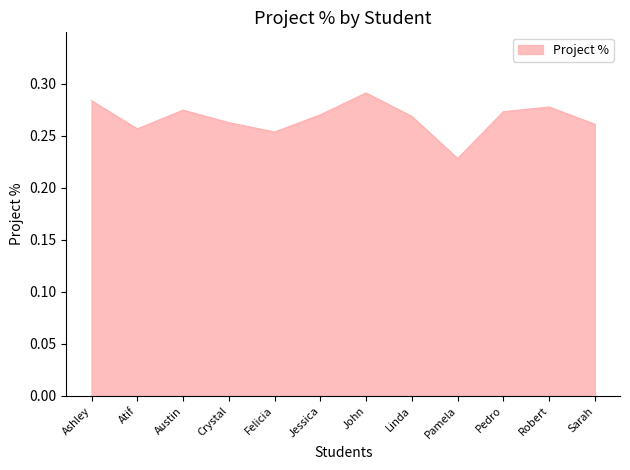

The chart shows a value of 0.4 at Robert. True or false?

False